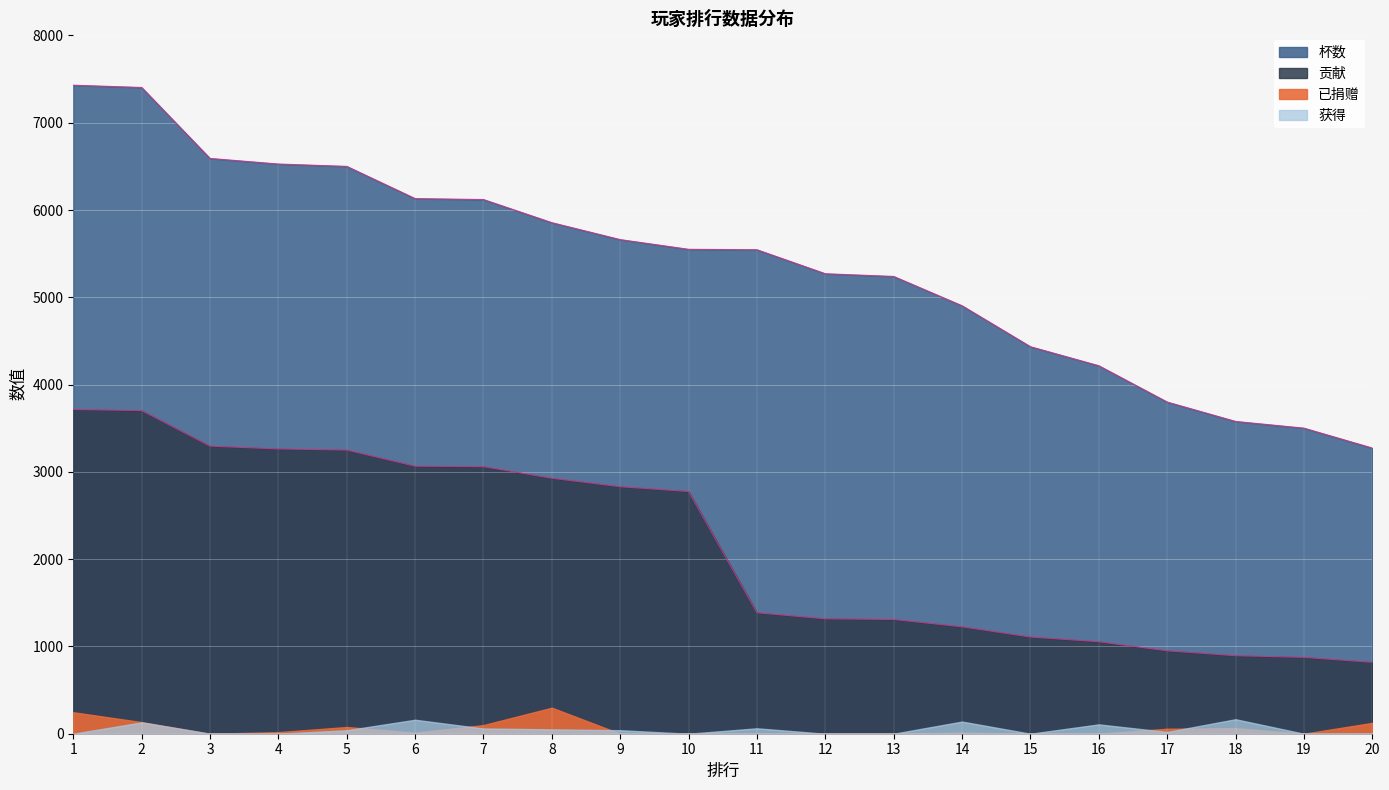

Which series changed the most between 2 and 8?

杯数